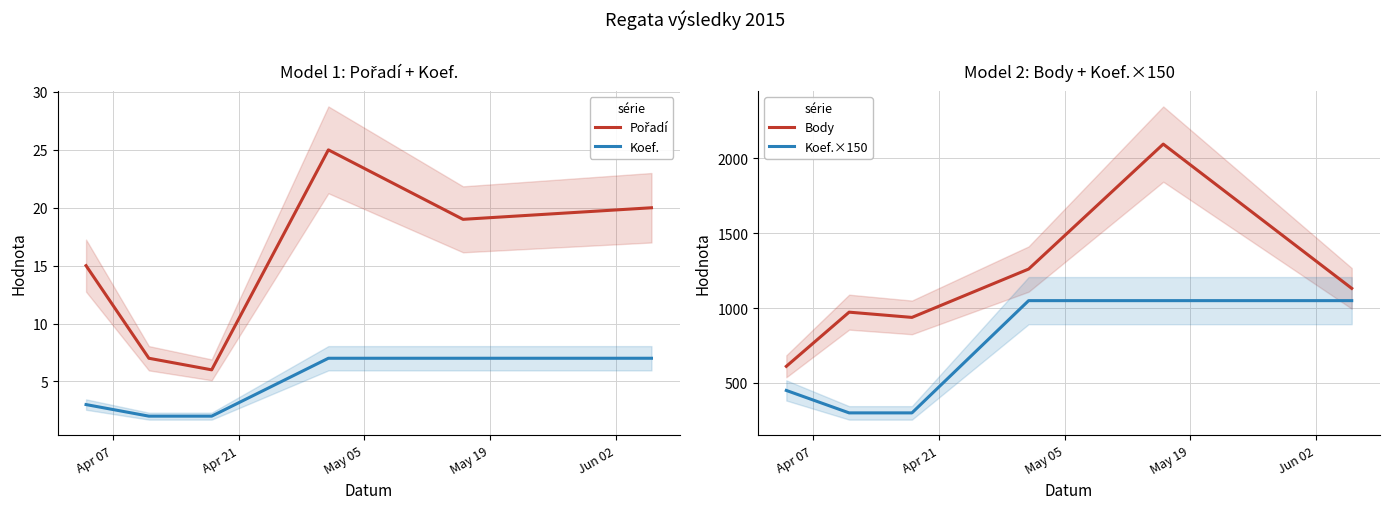

True or false: Koef.×150 and Body intersect in this chart.

False